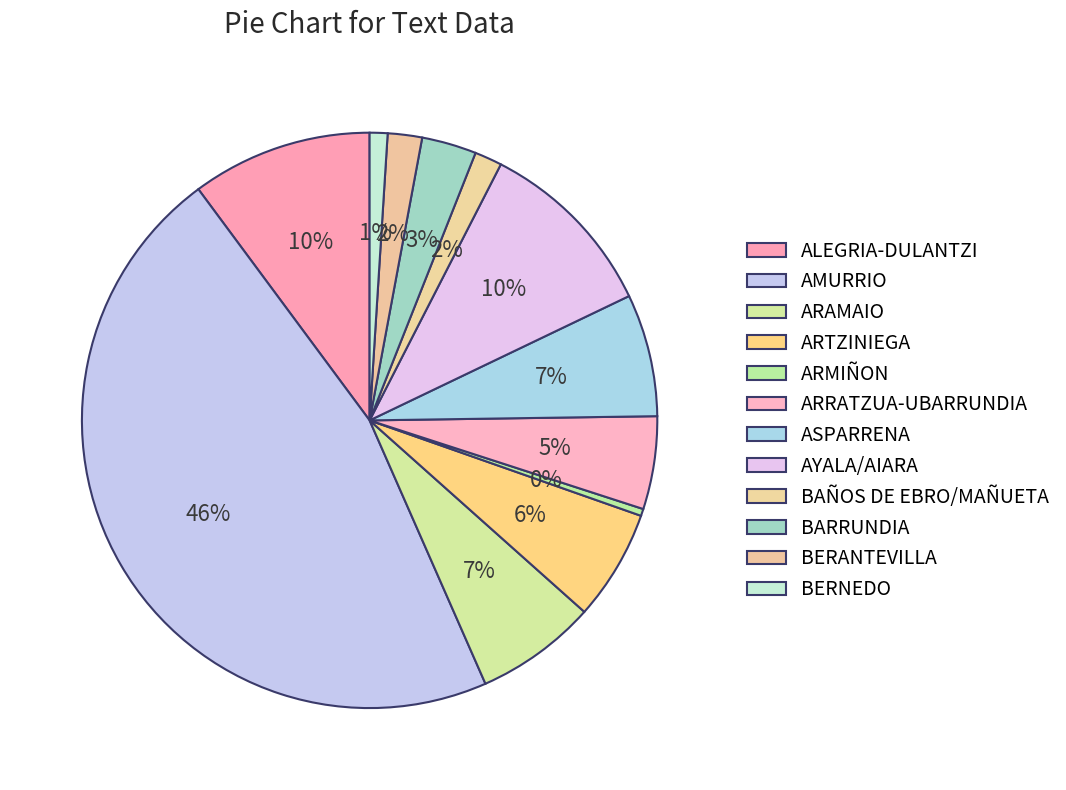

What percentage is NOT represented by ARAMAIO?

93.2%